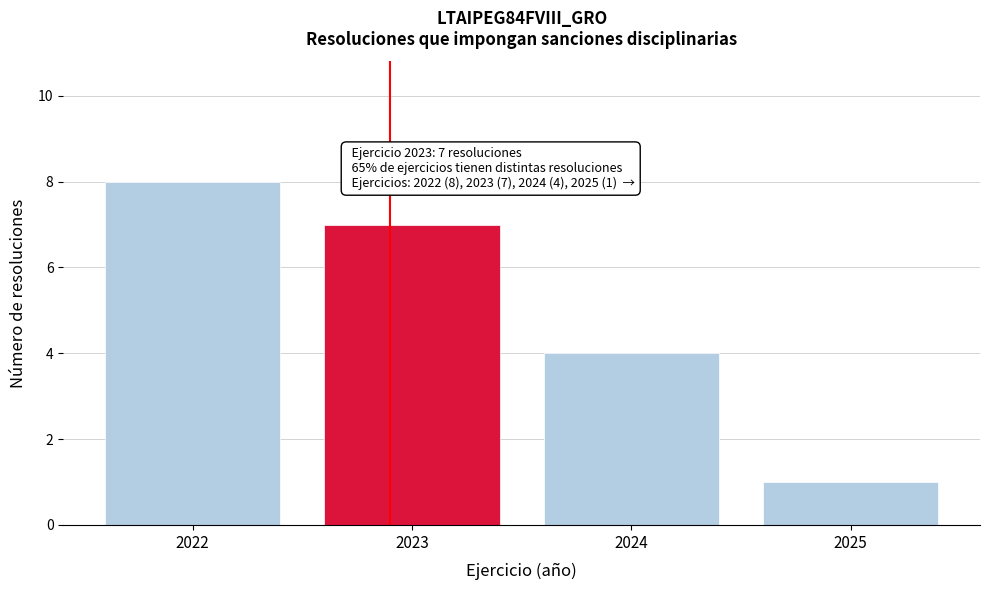

Reading right to left, extract all data points from this chart.

1	4	7	8